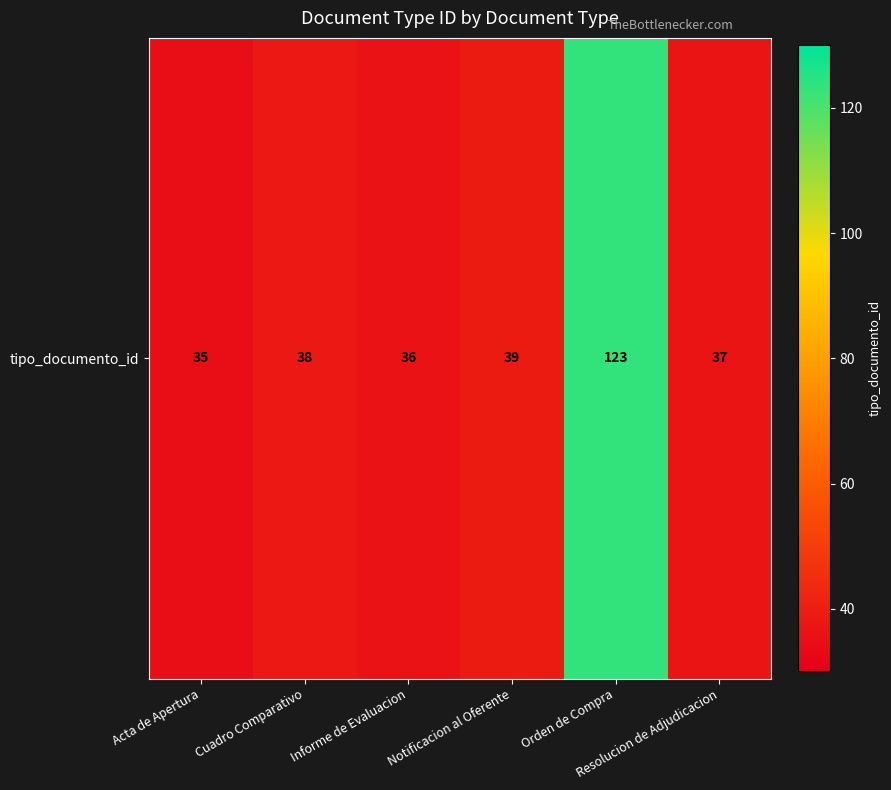

What is the average value?

51